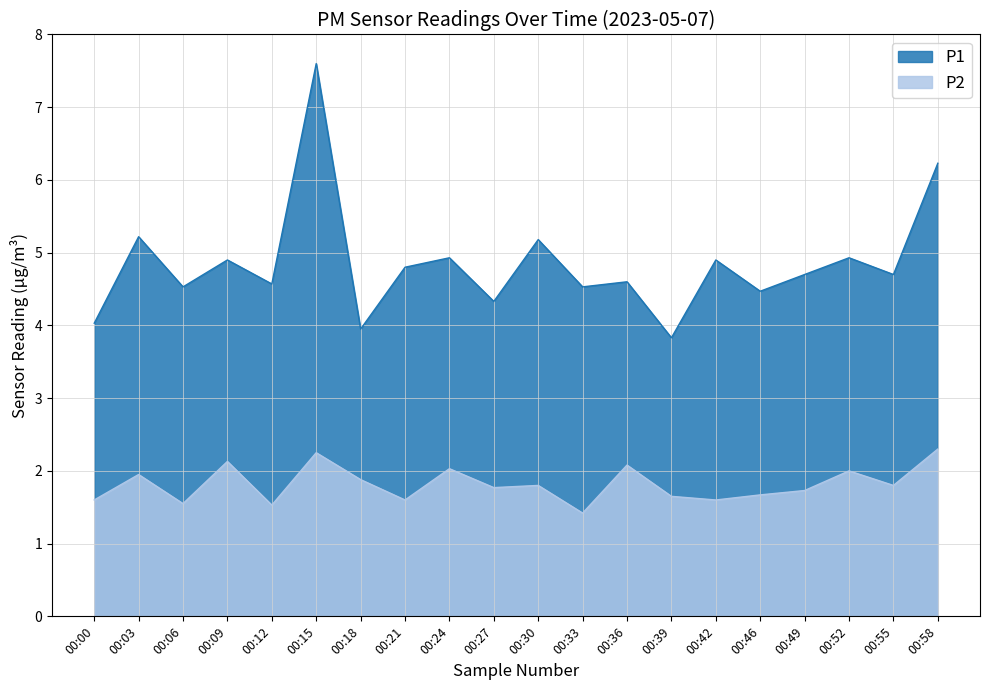

What is the sum of the P2 values at 00:46 and 00:21?

3.3